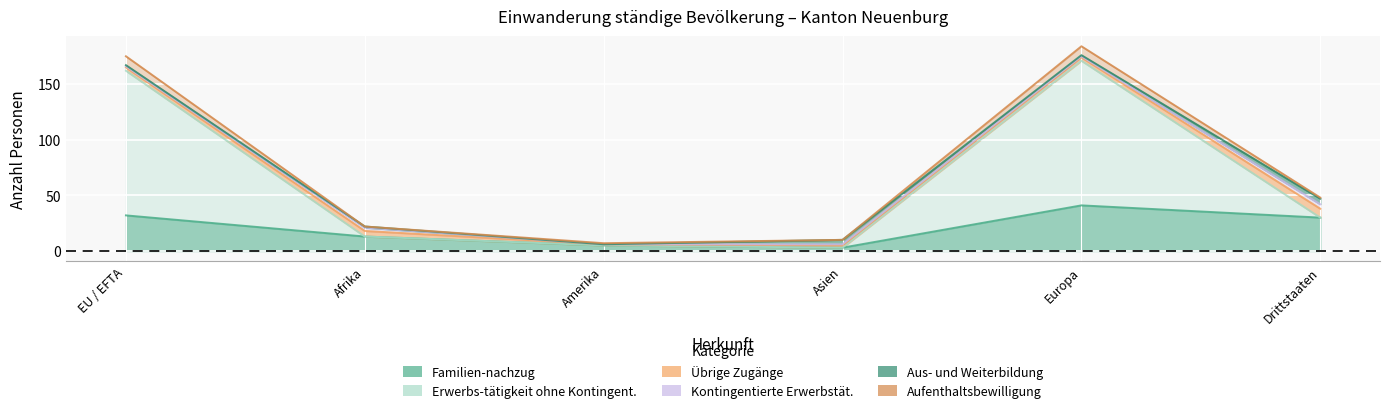

At which label does Familien-nachzug first exceed 30?

EU / EFTA